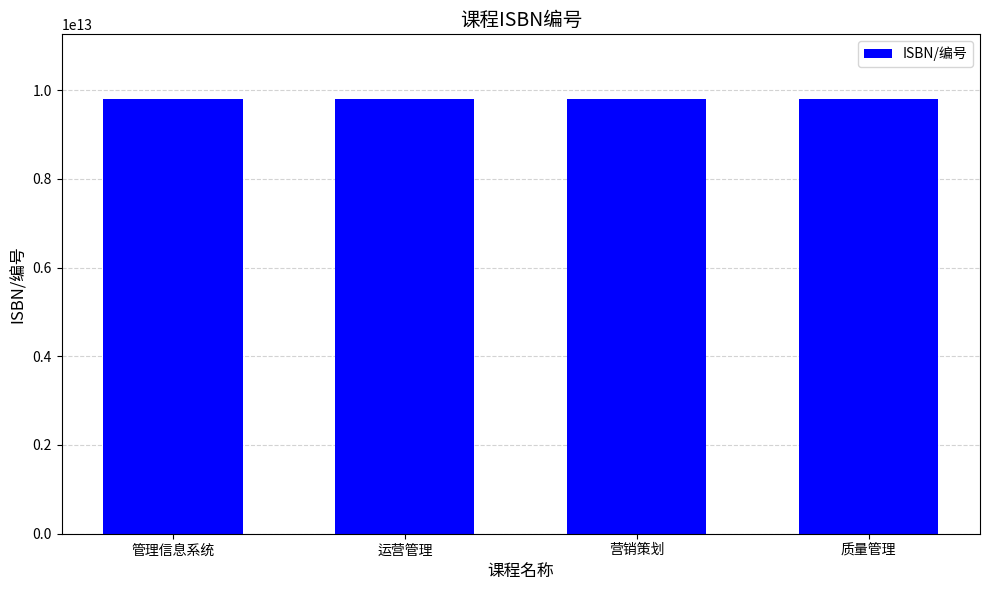

What is the label of the 4th bar from the right?

管理信息系统